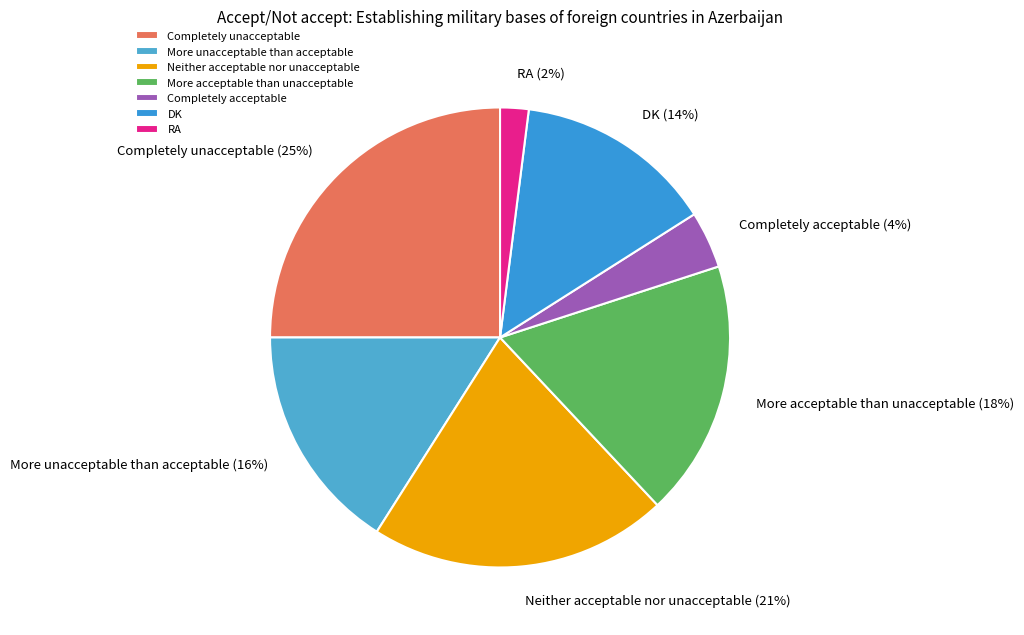

Approximately how many times larger is the value at Completely acceptable compared to Neither acceptable nor unacceptable?

0.2